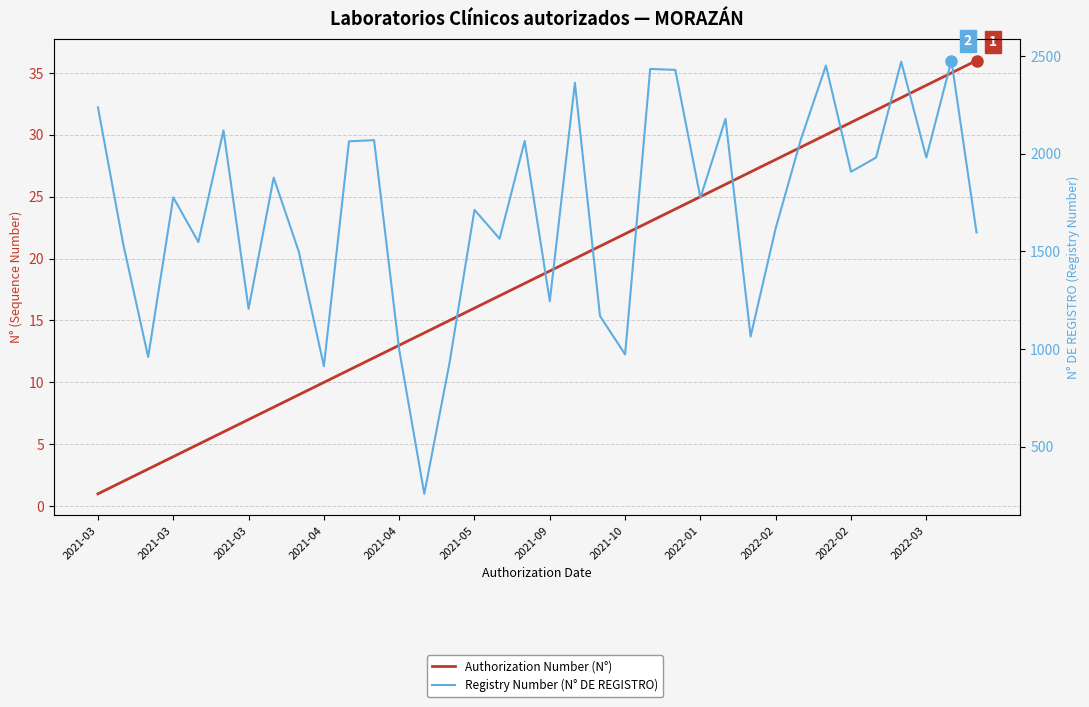

What is the lowest value of the Registry Number (N° DE REGISTRO) series?

258